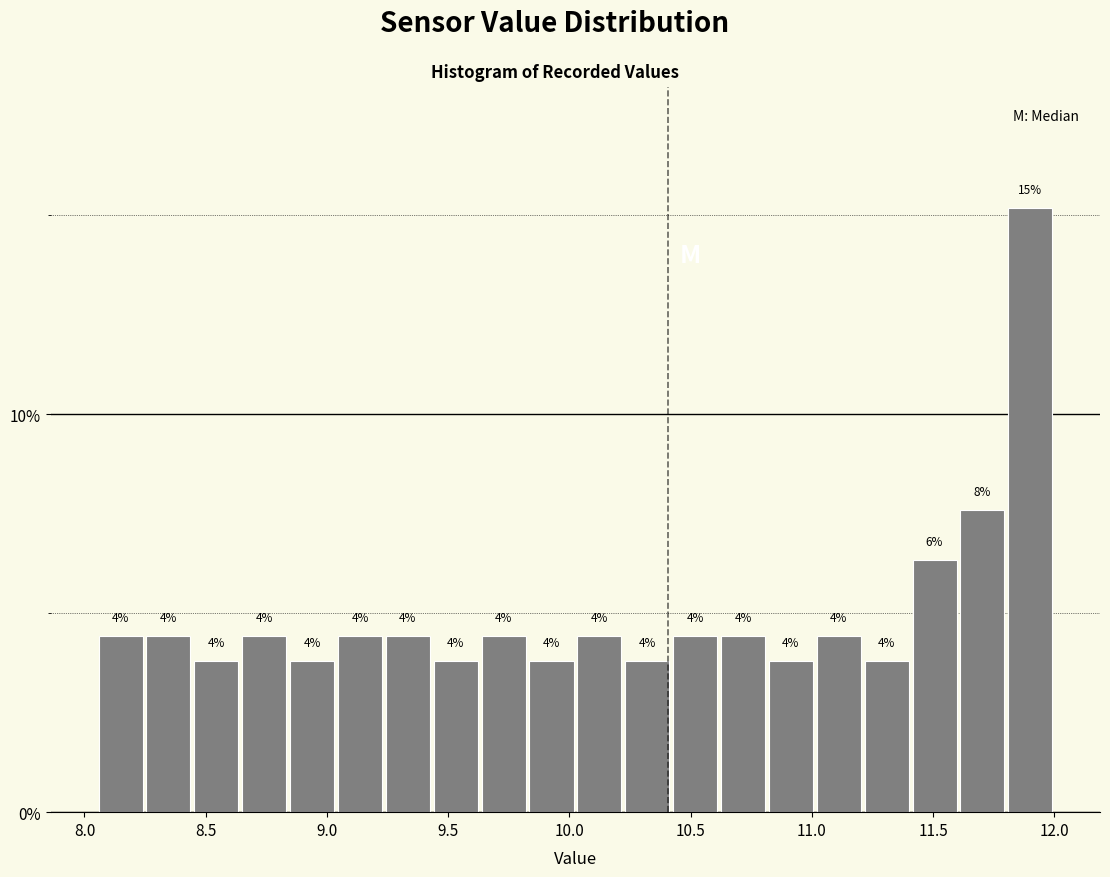

Around what value on the x-axis is the tallest bar? Give the approximate position of its centre, as read against the axis.

11.90